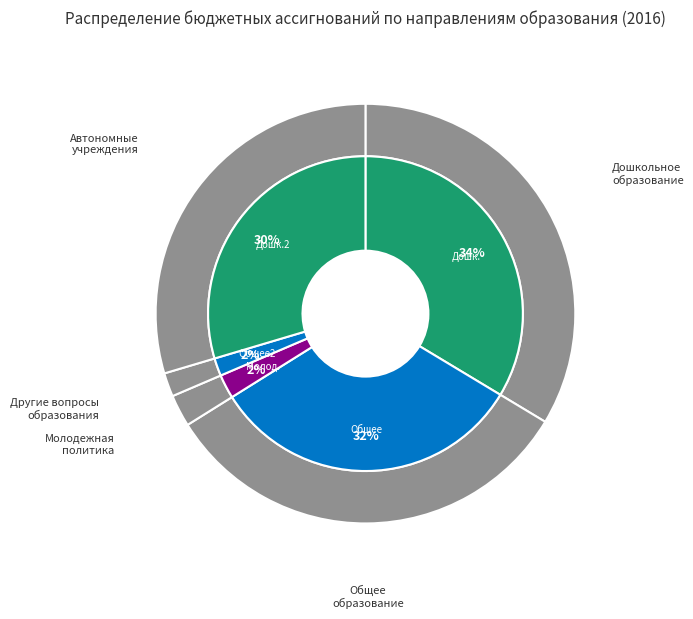

The Общее образование slice represents 22% of the pie. True or false?

False